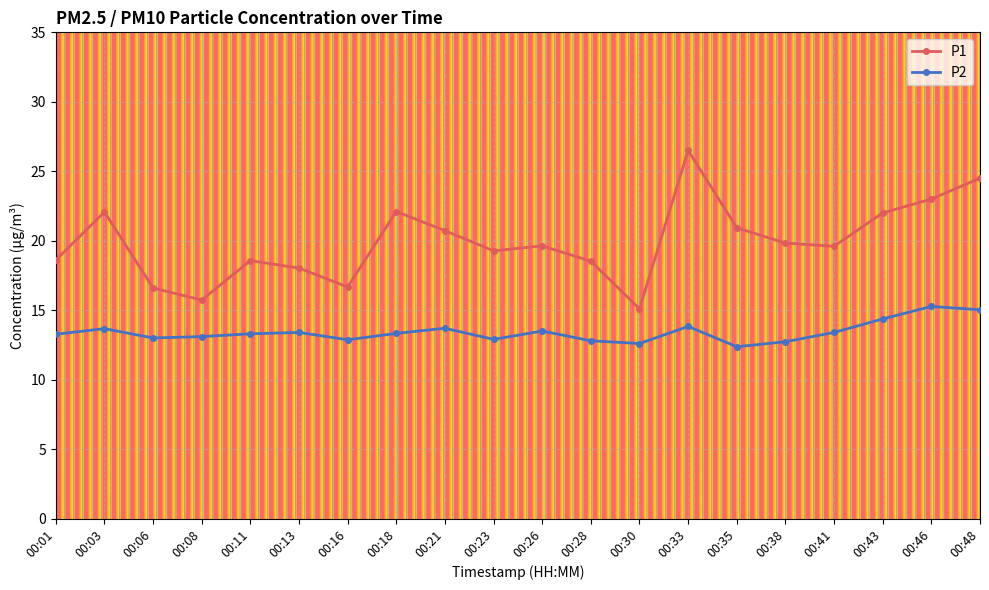

What is the greatest value displayed?

26.5